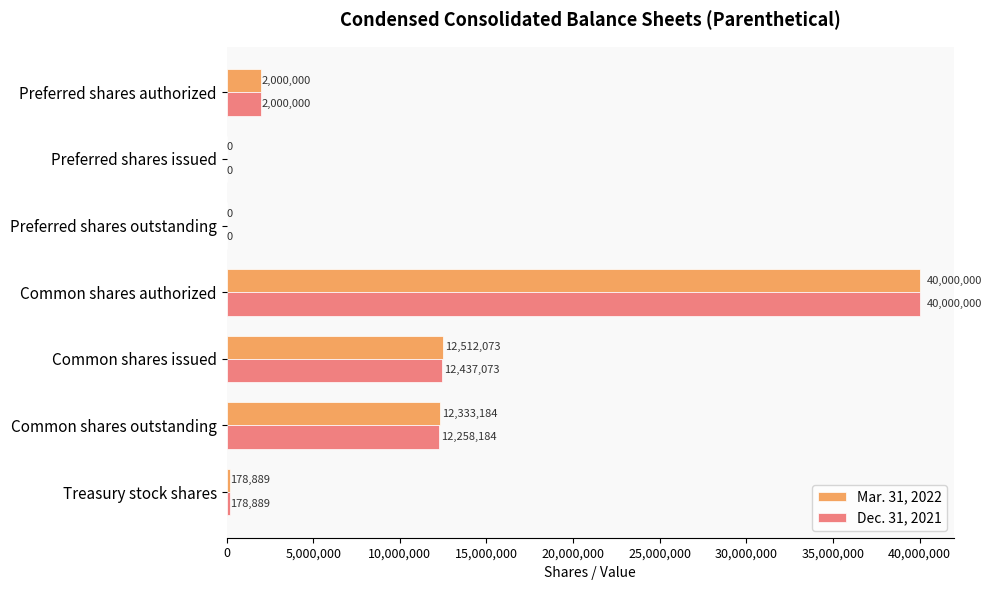

Between Common shares issued and Treasury stock shares, which series saw the biggest shift?

Mar. 31, 2022